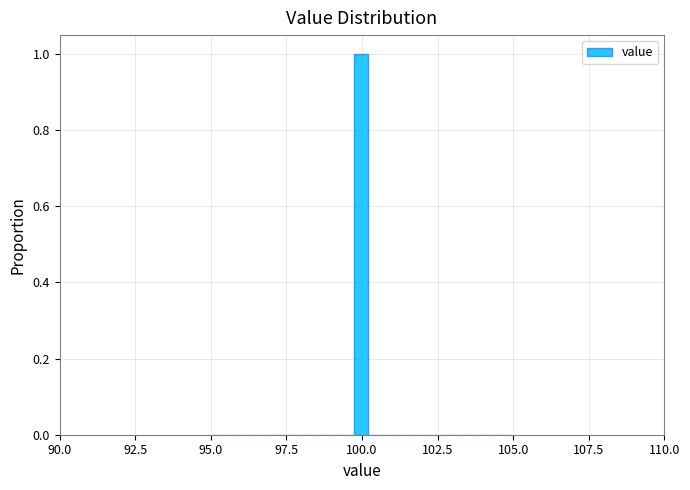

Around what value on the x-axis is the tallest bar? Give the approximate position of its centre, as read against the axis.

100.0